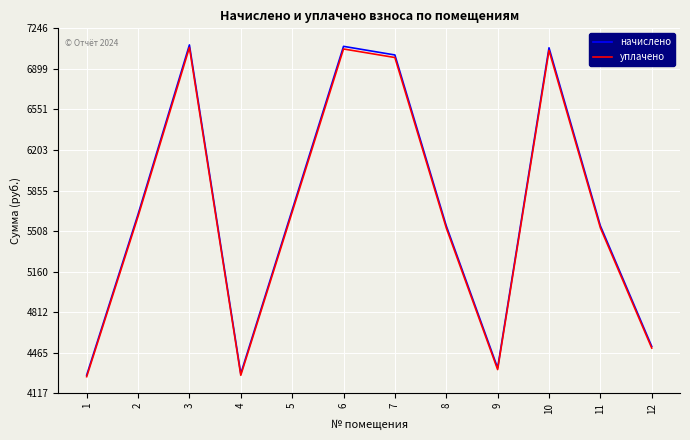

What is the total value across all series at 9?

8653.9